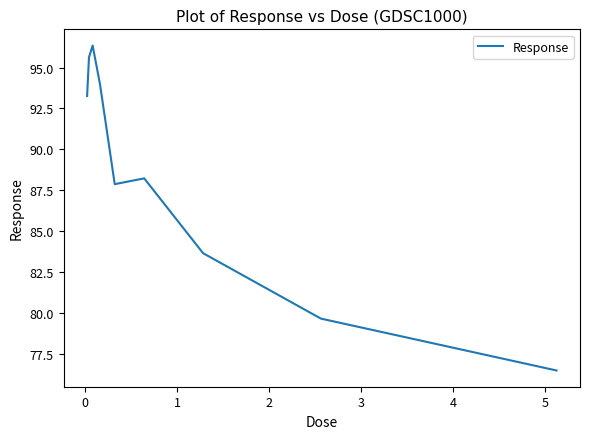

What is the minimum value shown in the chart?

76.5